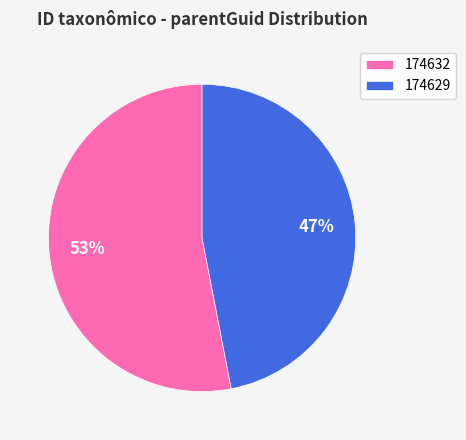

To the nearest percent, what percentage of the pie is 174632?

53%